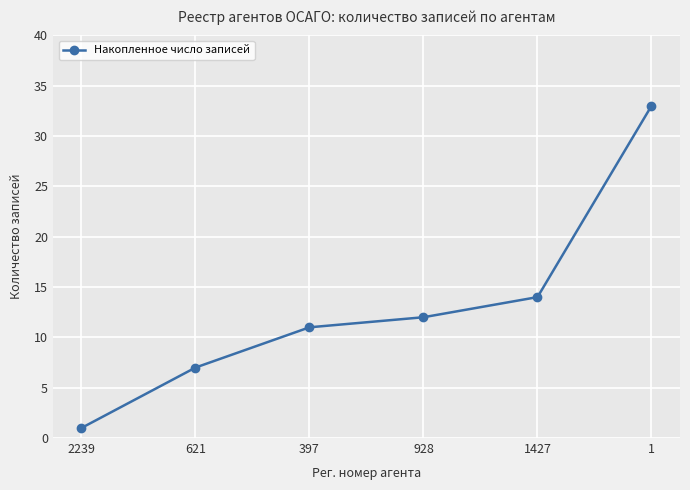

What is the value of the 3rd point from the left?

11